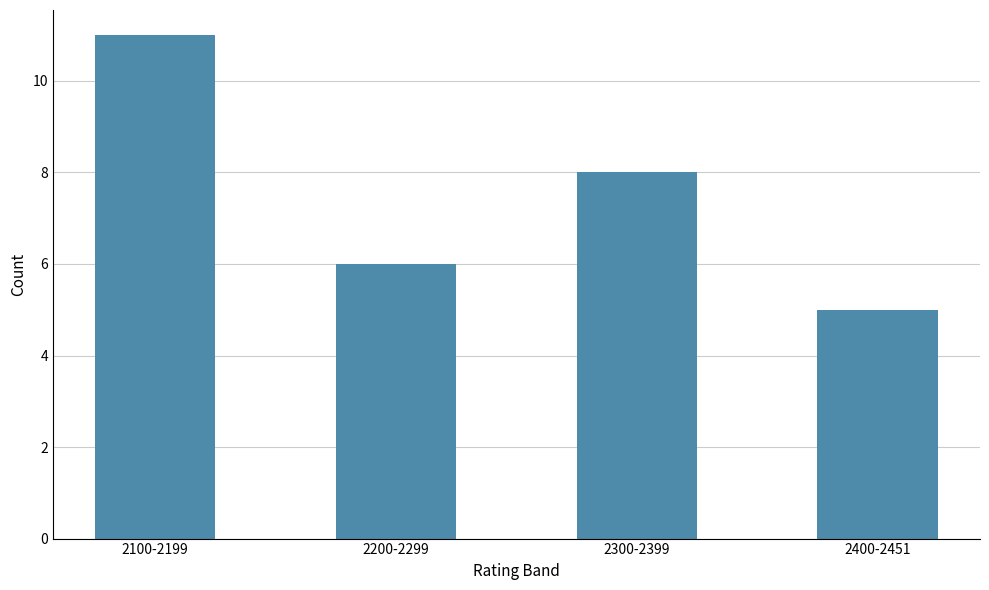

Which has a higher value, 2200-2299 or 2100-2199?

2100-2199